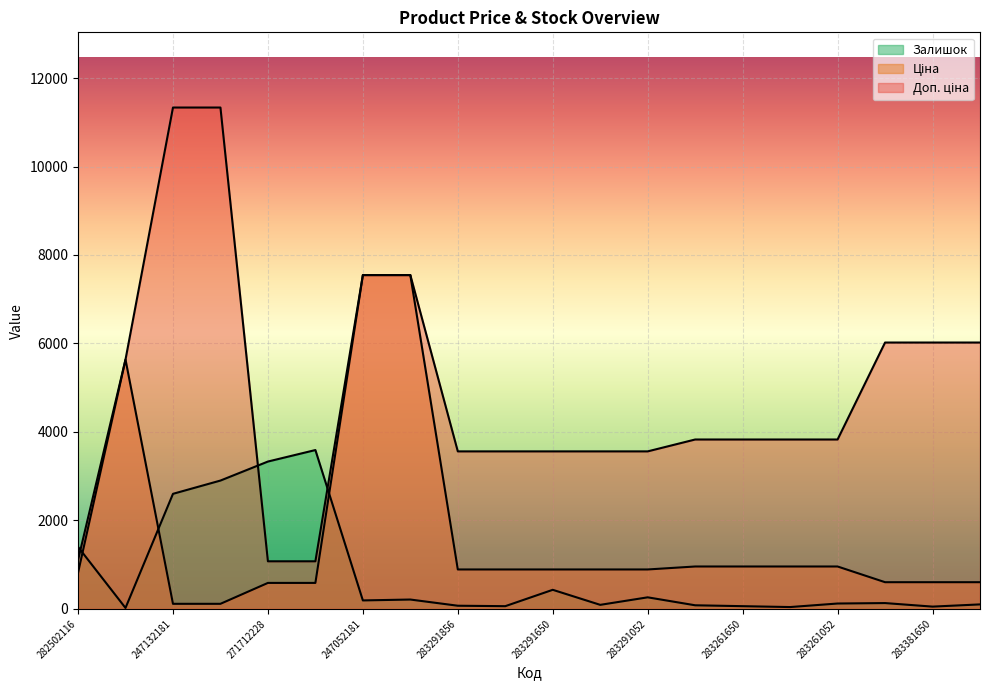

After their last crossing, which series has the higher values: Залишок or Ціна?

Ціна